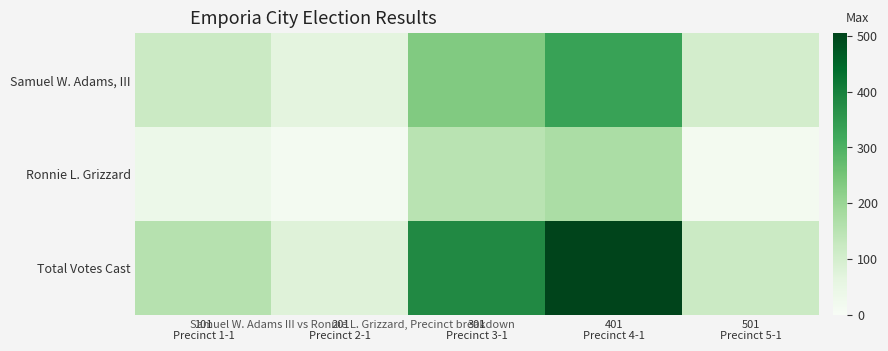

Reading left to right, extract all data points from this chart.

Samuel W. Adams, III: 101
Precinct 1-1=117	201
Precinct 2-1=64	301
Precinct 3-1=233	401
Precinct 4-1=332	501
Precinct 5-1=102
Ronnie L. Grizzard: 101
Precinct 1-1=37	201
Precinct 2-1=12	301
Precinct 3-1=149	401
Precinct 4-1=173	501
Precinct 5-1=15
Total Votes Cast: 101
Precinct 1-1=154	201
Precinct 2-1=76	301
Precinct 3-1=382	401
Precinct 4-1=505	501
Precinct 5-1=117